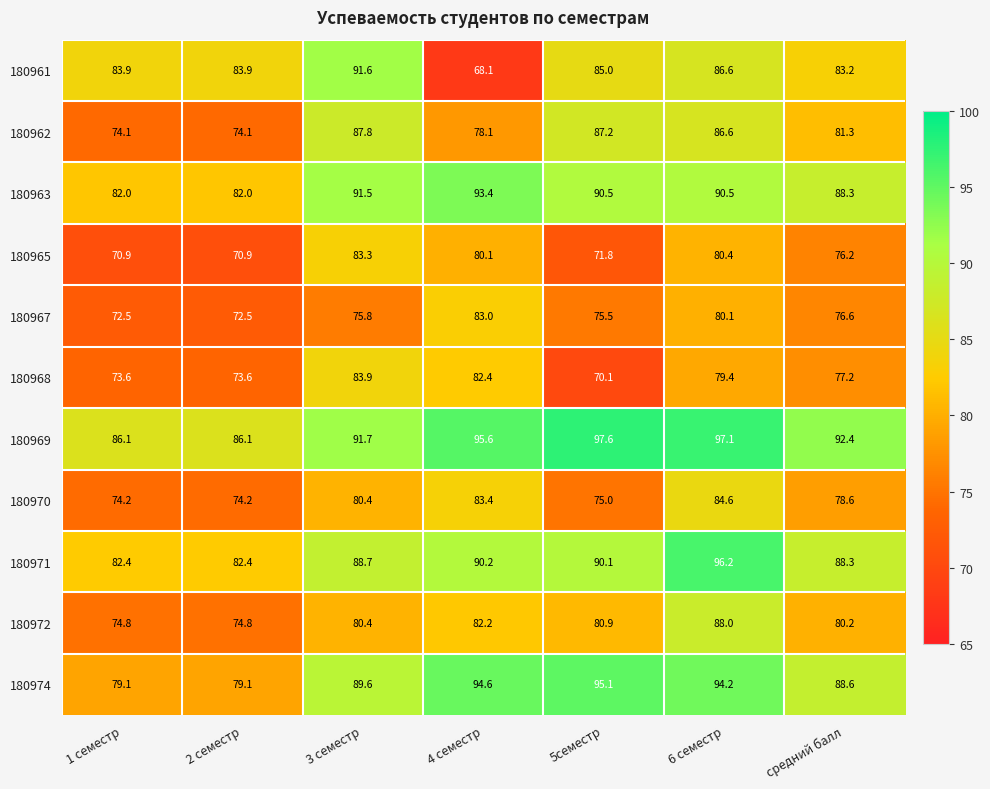

List the series in order of their peak value, lowest first.

180967, 180965, 180968, 180970, 180962, 180972, 180961, 180963, 180974, 180971, 180969